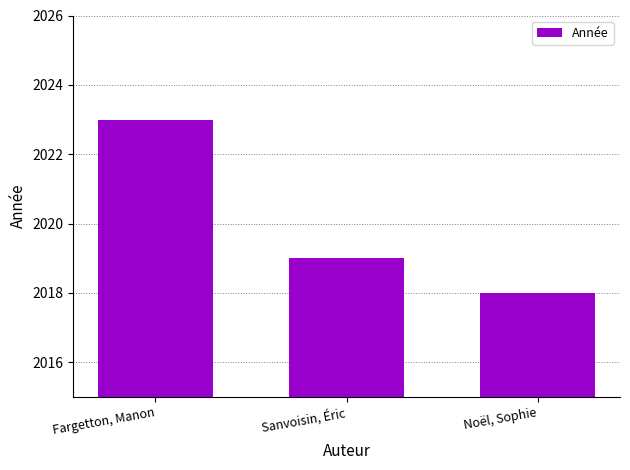

Reading left to right, list all the values displayed in this chart.

2023	2019	2018